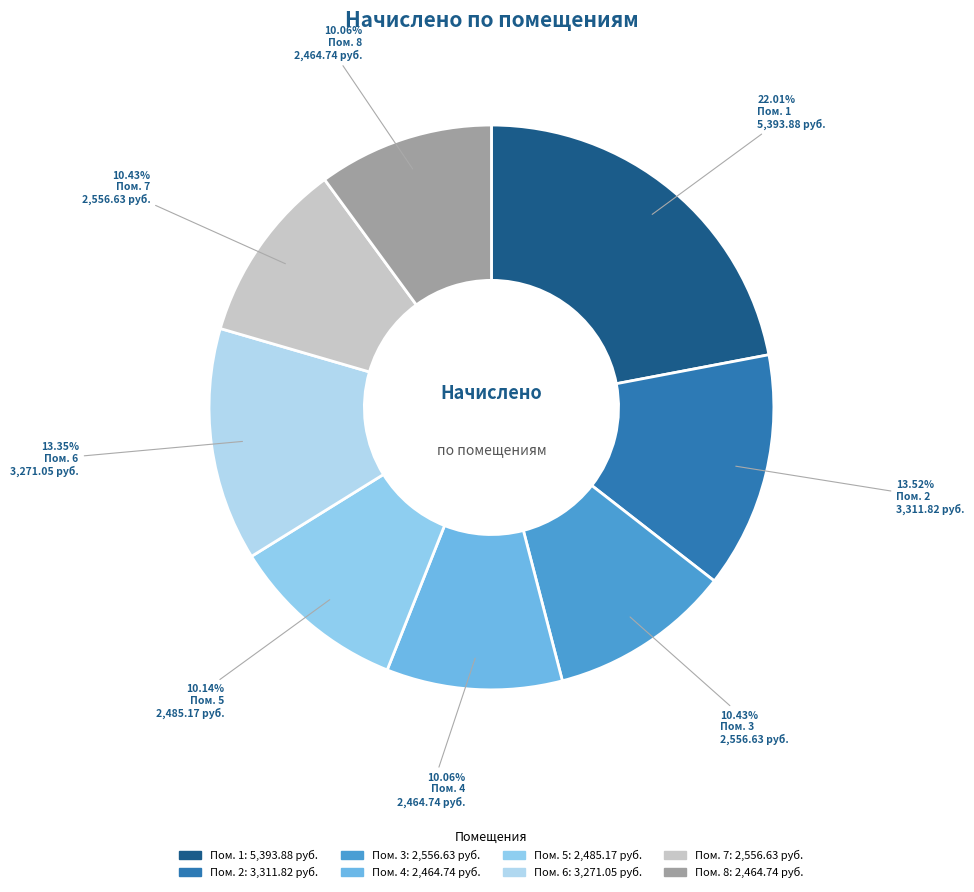

Is there any slice that represents more than half of the pie?

No